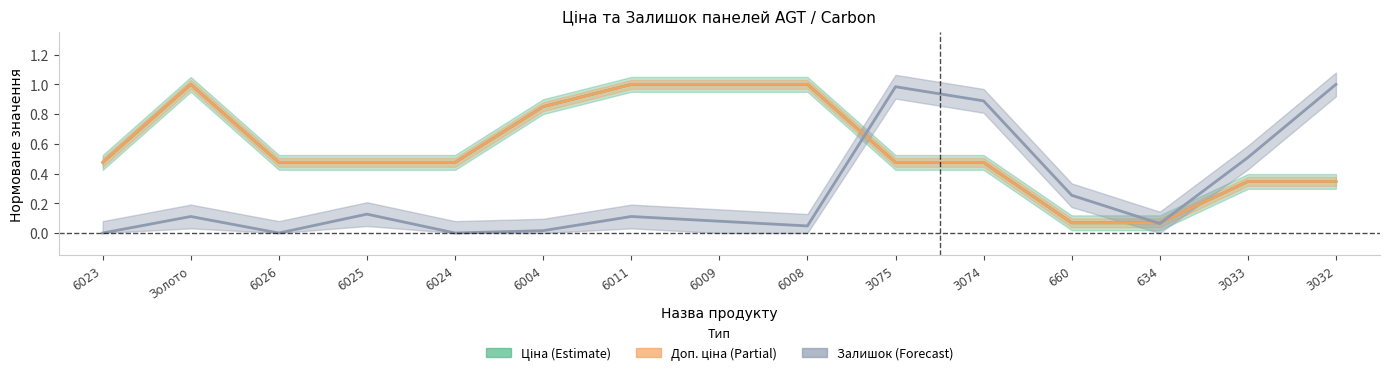

How many values in the Залишок series exceed 0?

12